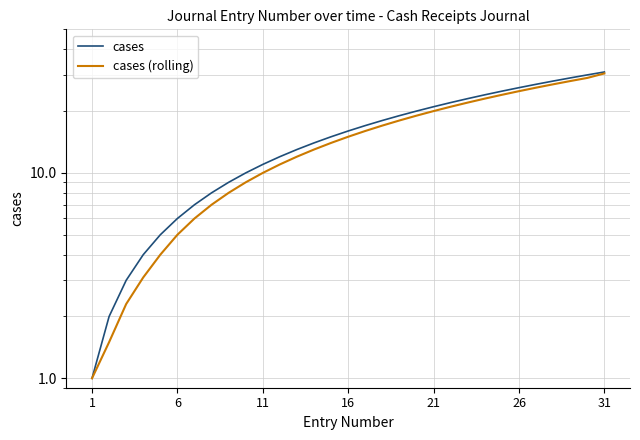

At 21, list the series in order from smallest to largest.

cases (rolling), cases